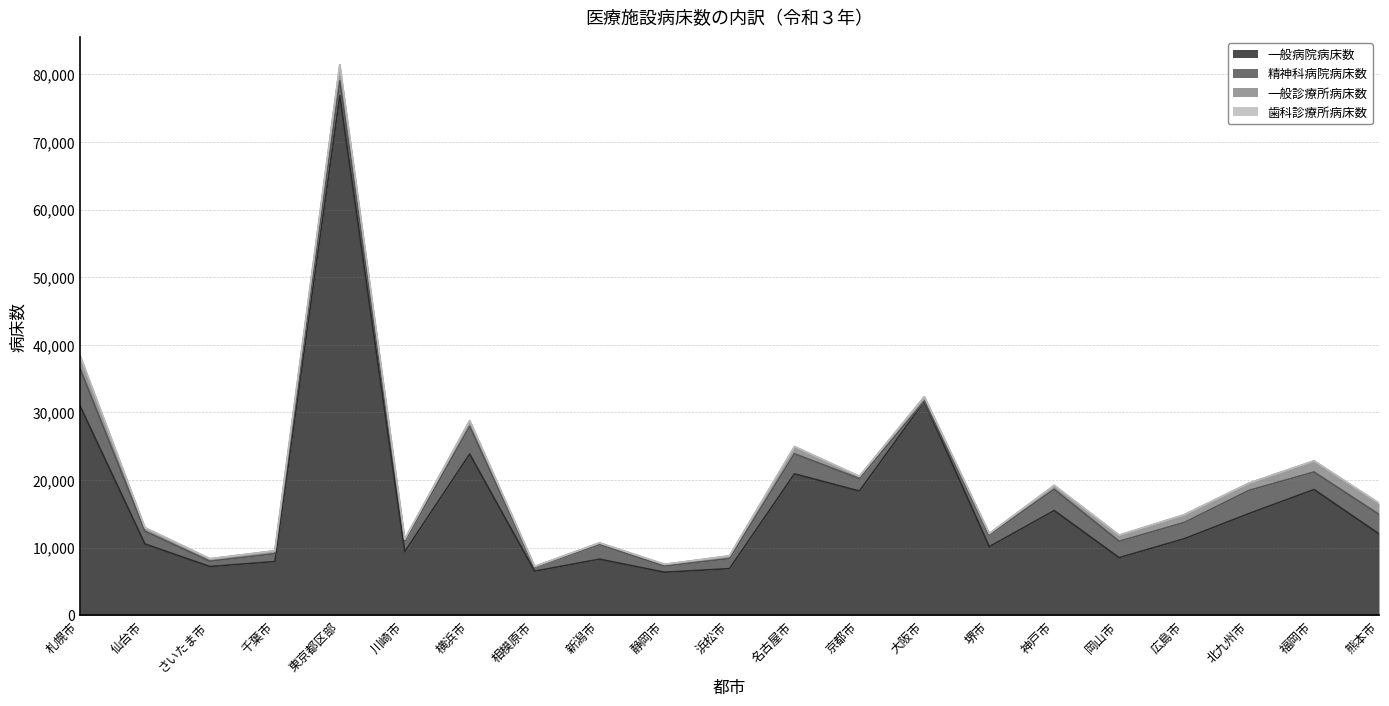

The 歯科診療所病床数 series shows 0 at 静岡市. True or false?

True